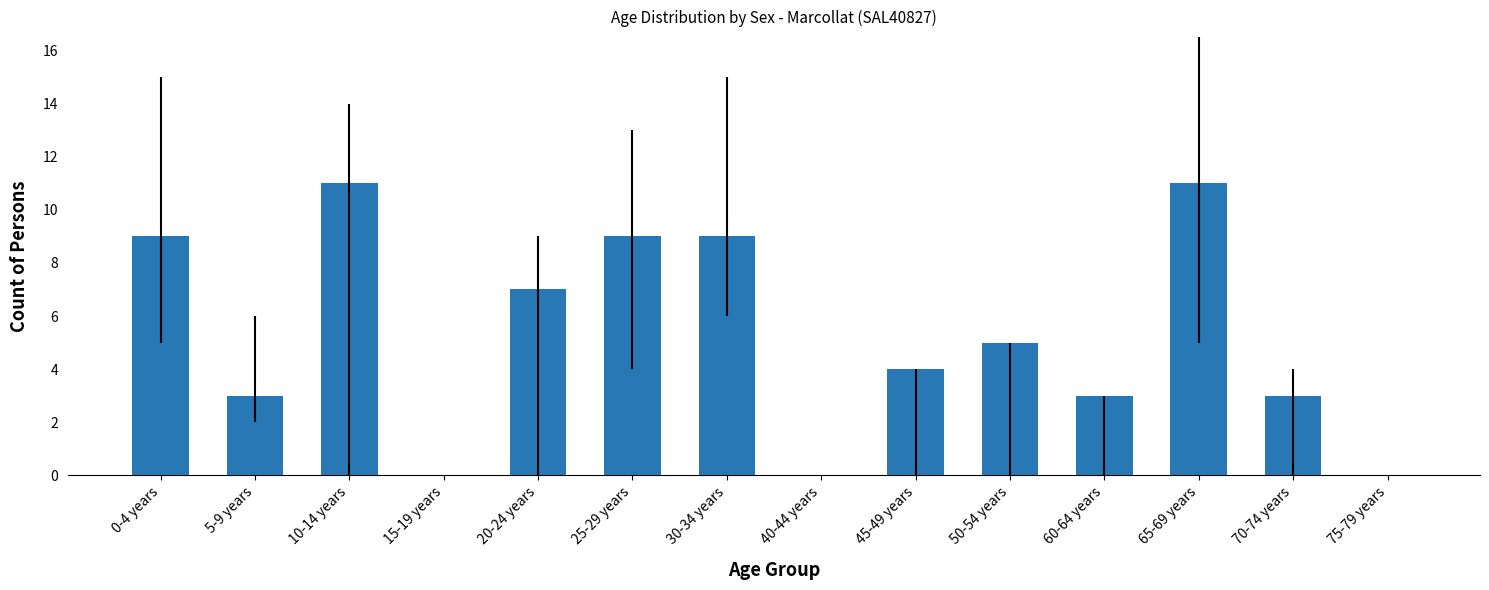

How many categories are shown in the chart?

14